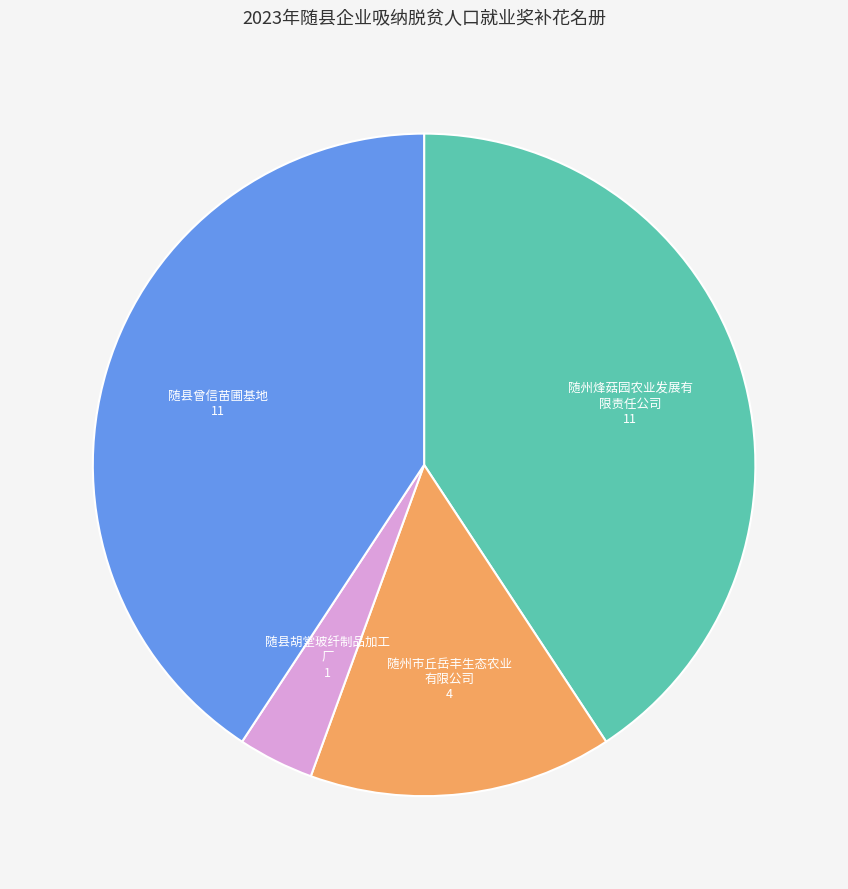

Is there any slice that represents more than half of the pie?

No